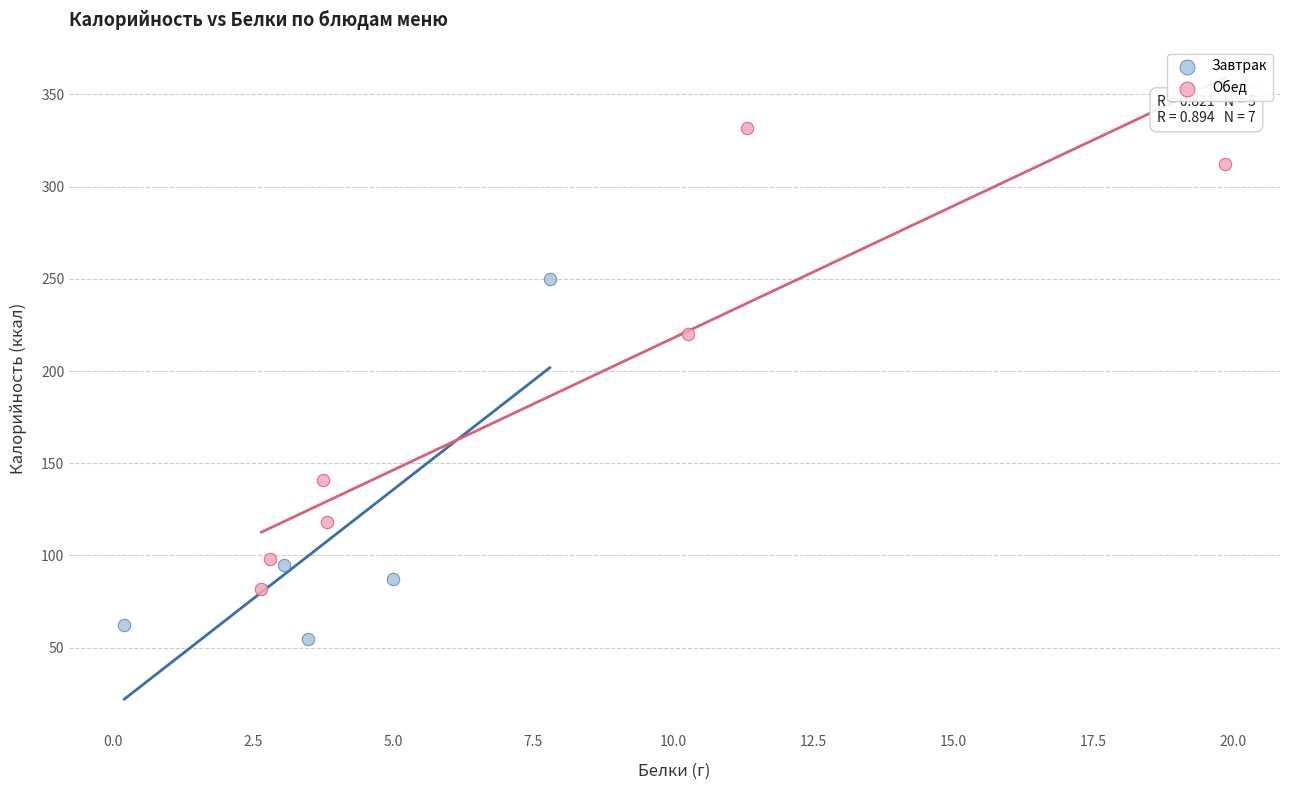

Which series reaches the maximum Y coordinate?

Обед